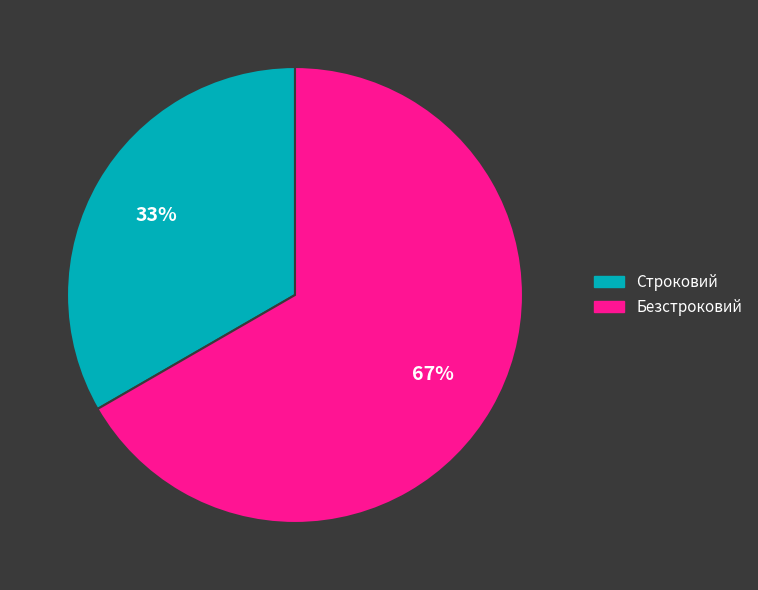

Which has a higher value, Строковий or Безстроковий?

Безстроковий